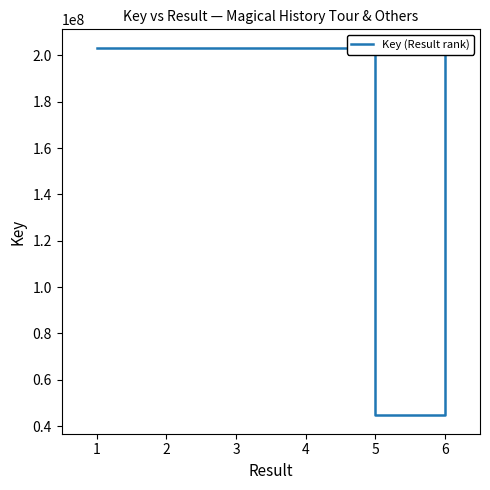

Is this an area chart (filled region under the line)?

No